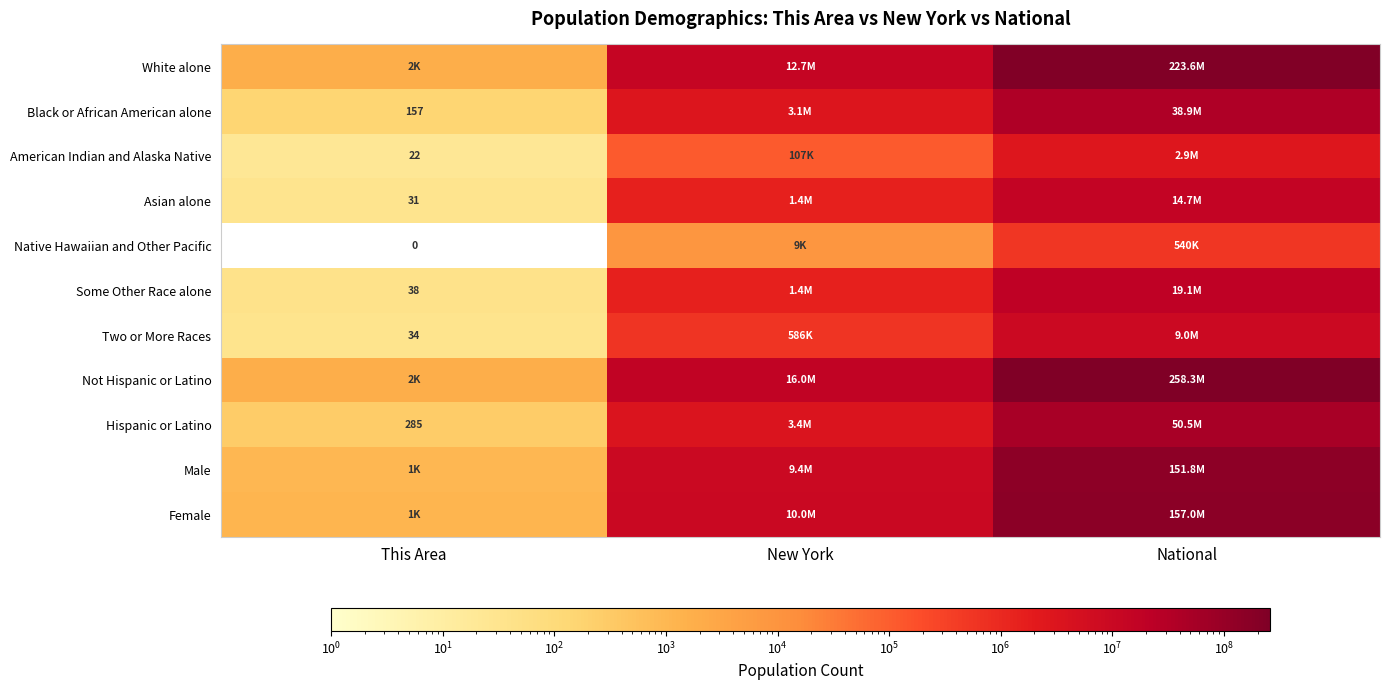

Is it true that Some Other Race alone equals 38 at This Area?

True